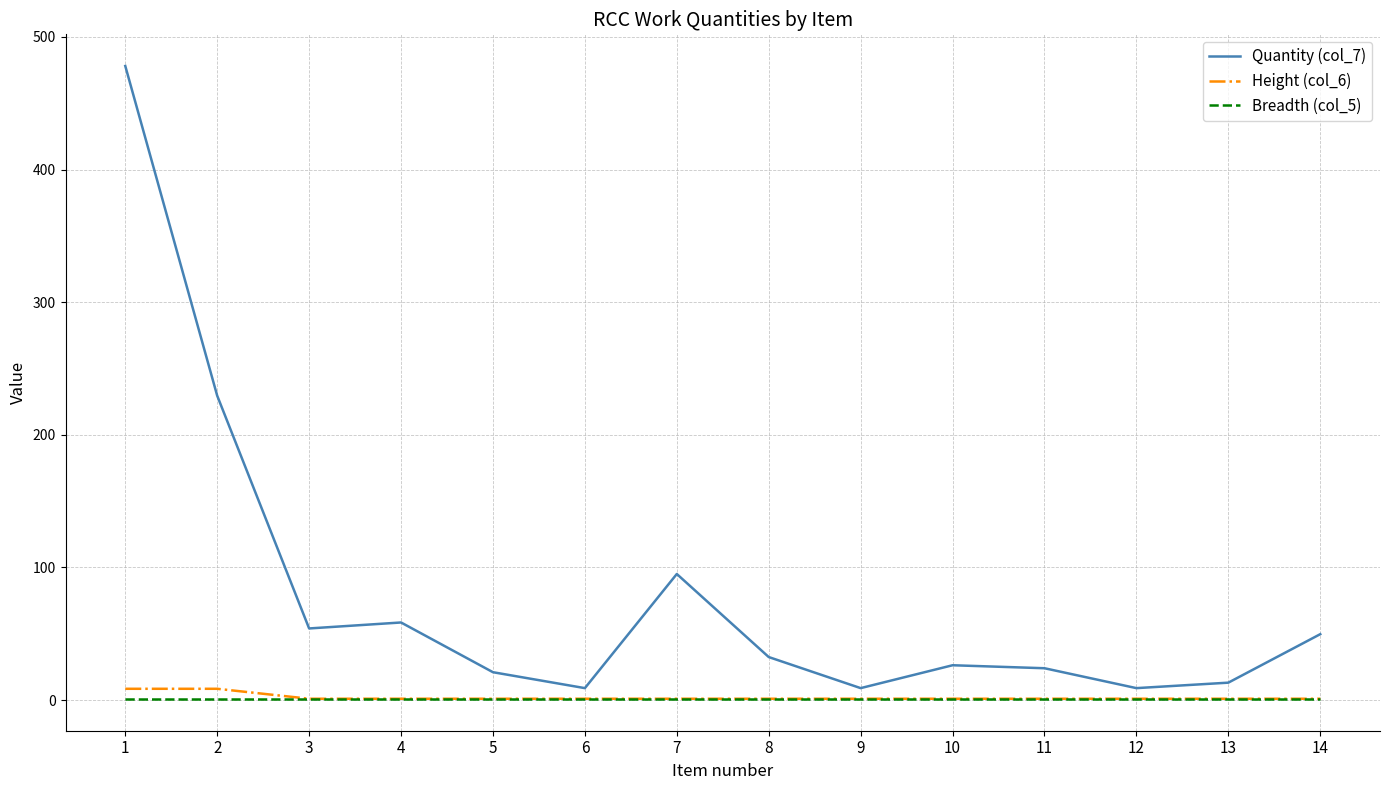

What are all the series names shown in the legend?

Quantity (col_7), Height (col_6), Breadth (col_5)